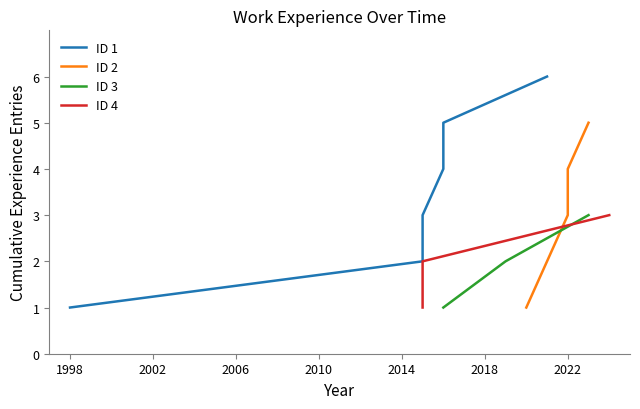

The value of ID 3 at 2002 is 1. True or false?

False